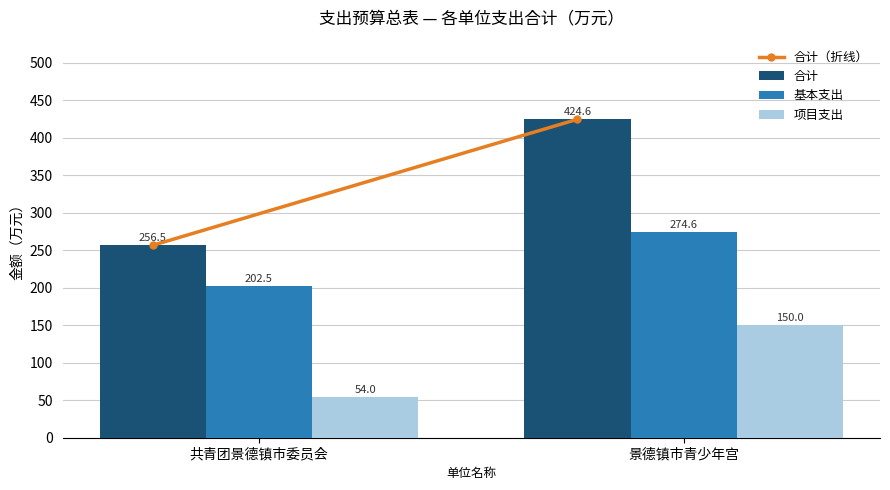

Which category has the lowest value across all series?

共青团景德镇市委员会